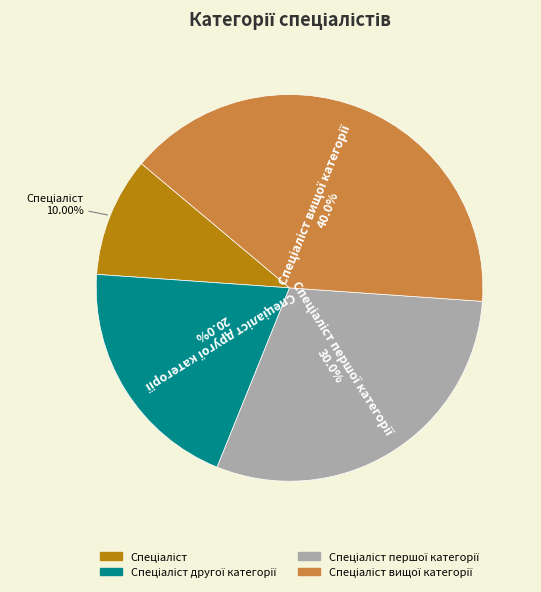

To the nearest percent, what is the average slice percentage?

25%